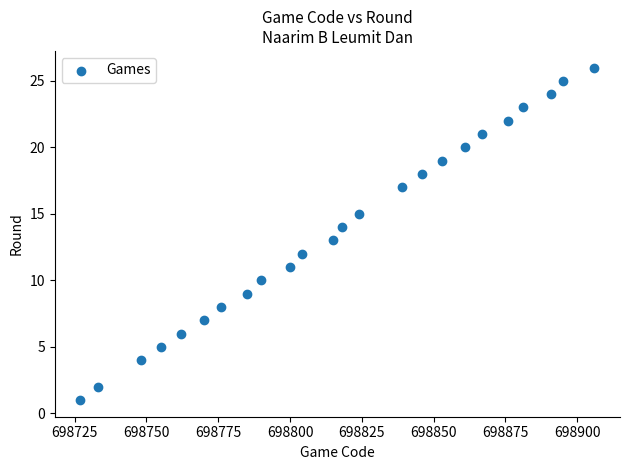

What is the range of Y values (max minus min)?

25